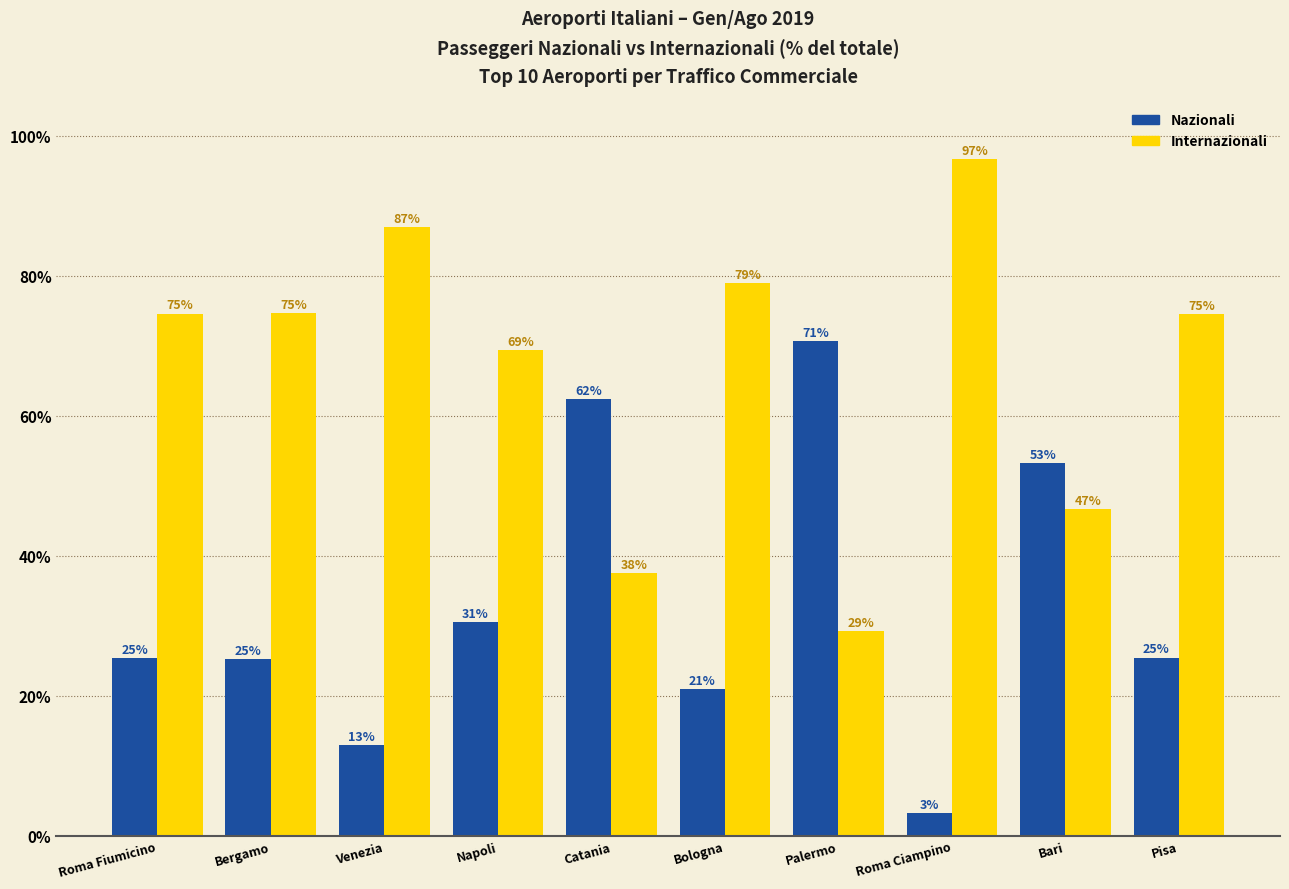

What is the average value of the Internazionali series?

67.0